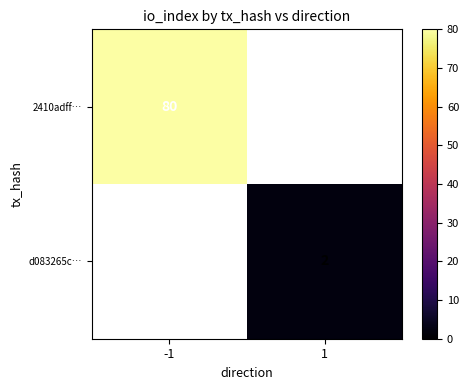

The value of d083265c… at 1 is 3. True or false?

False